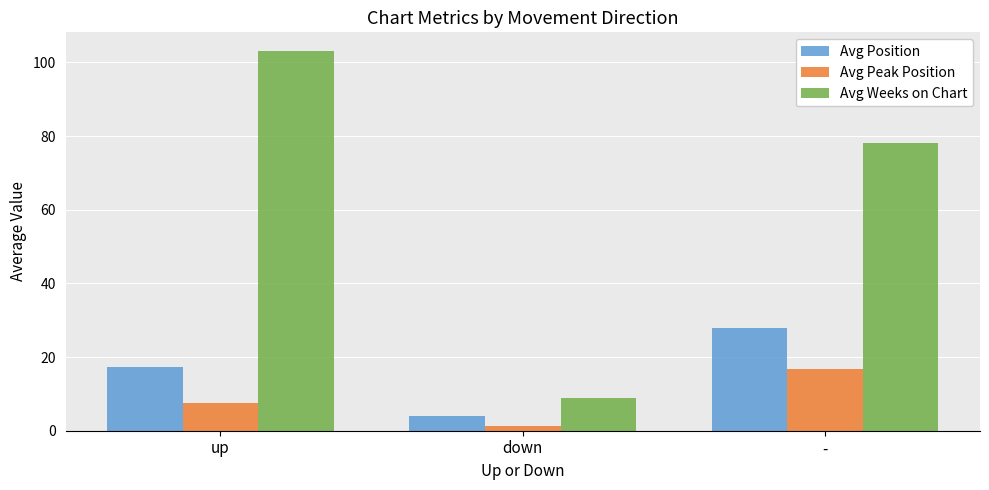

What is the sum of the Avg Peak Position values at - and up?

24.3